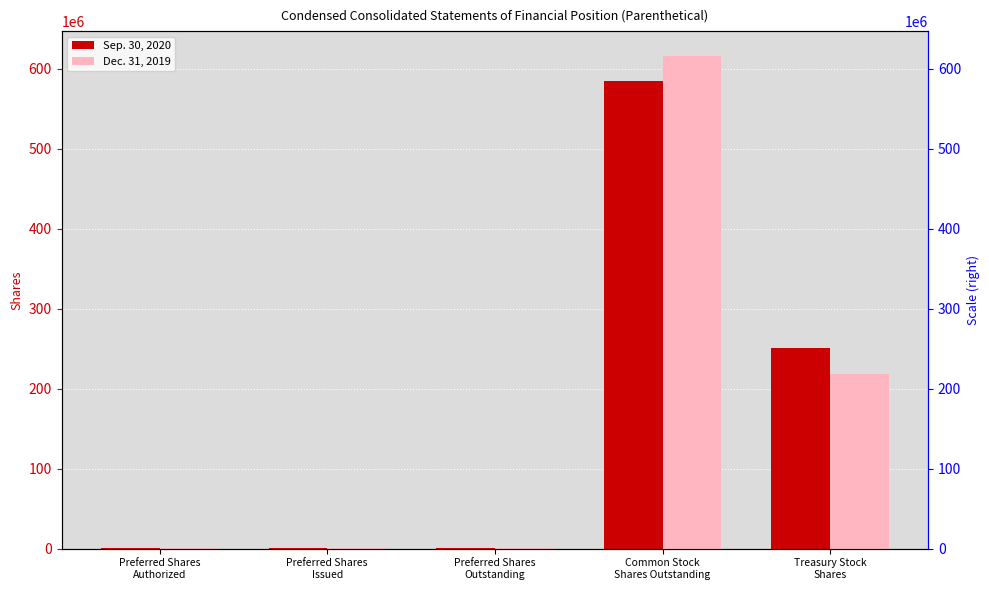

Which has a higher value, Treasury Stock
Shares or Preferred Shares
Authorized?

Treasury Stock
Shares